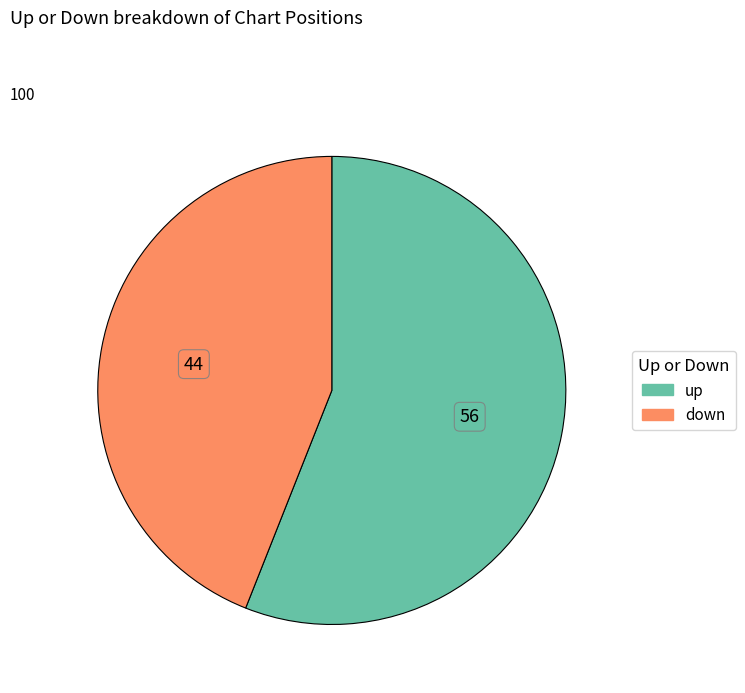

Is the sum of down and up greater than half?

Yes